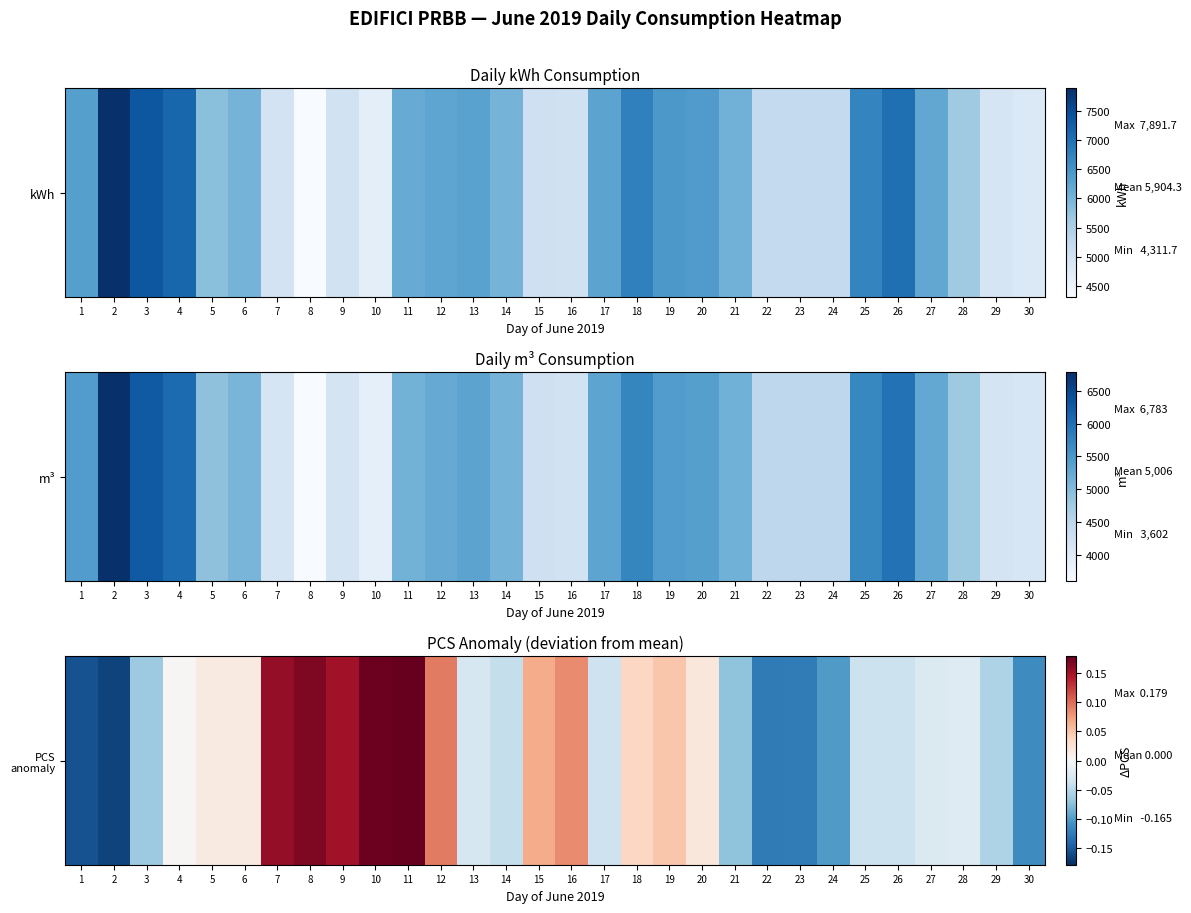

What is the difference between the values at 28 and 30?

0.1